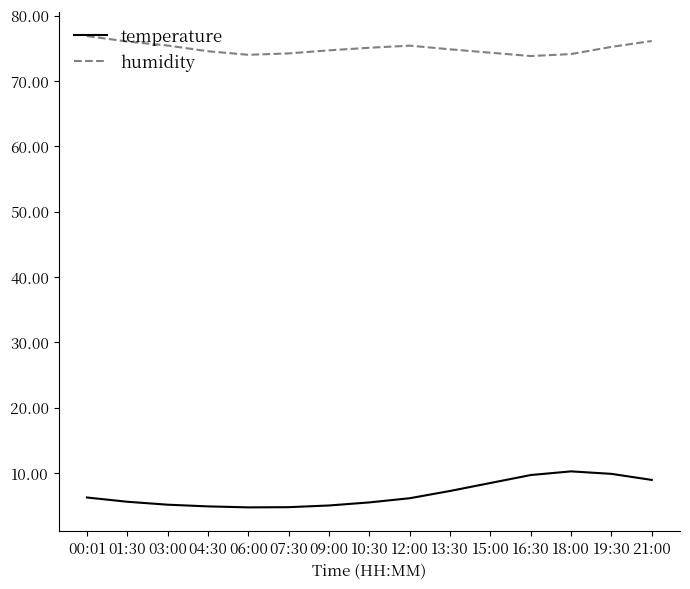

What are all the series names shown in the legend?

temperature, humidity